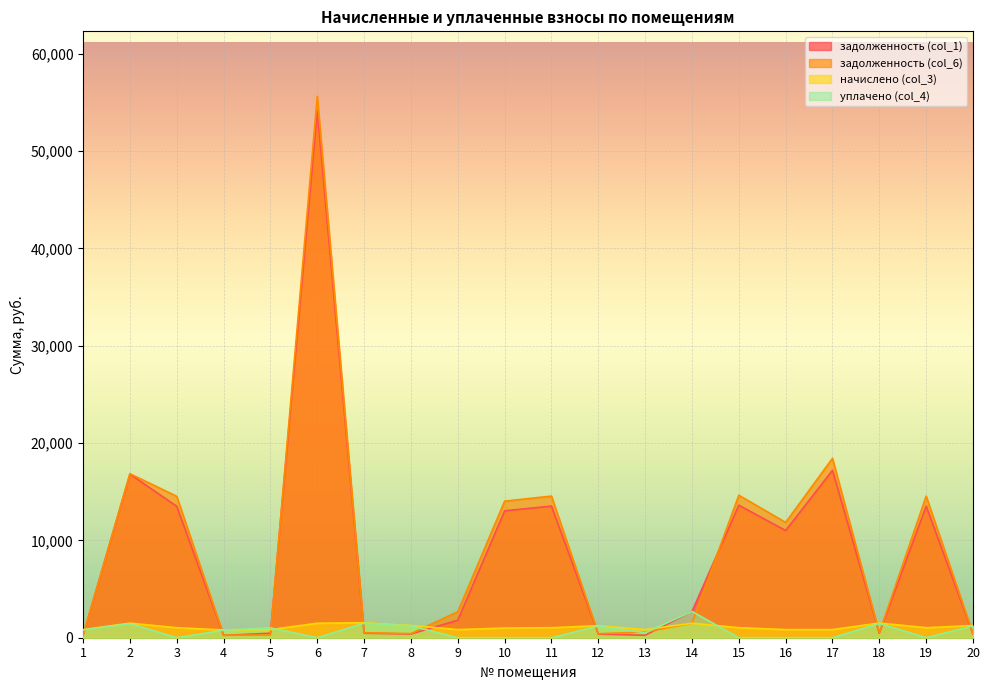

What is the difference between the second highest and minimum values in the задолженность (col_6) series?

18166.6